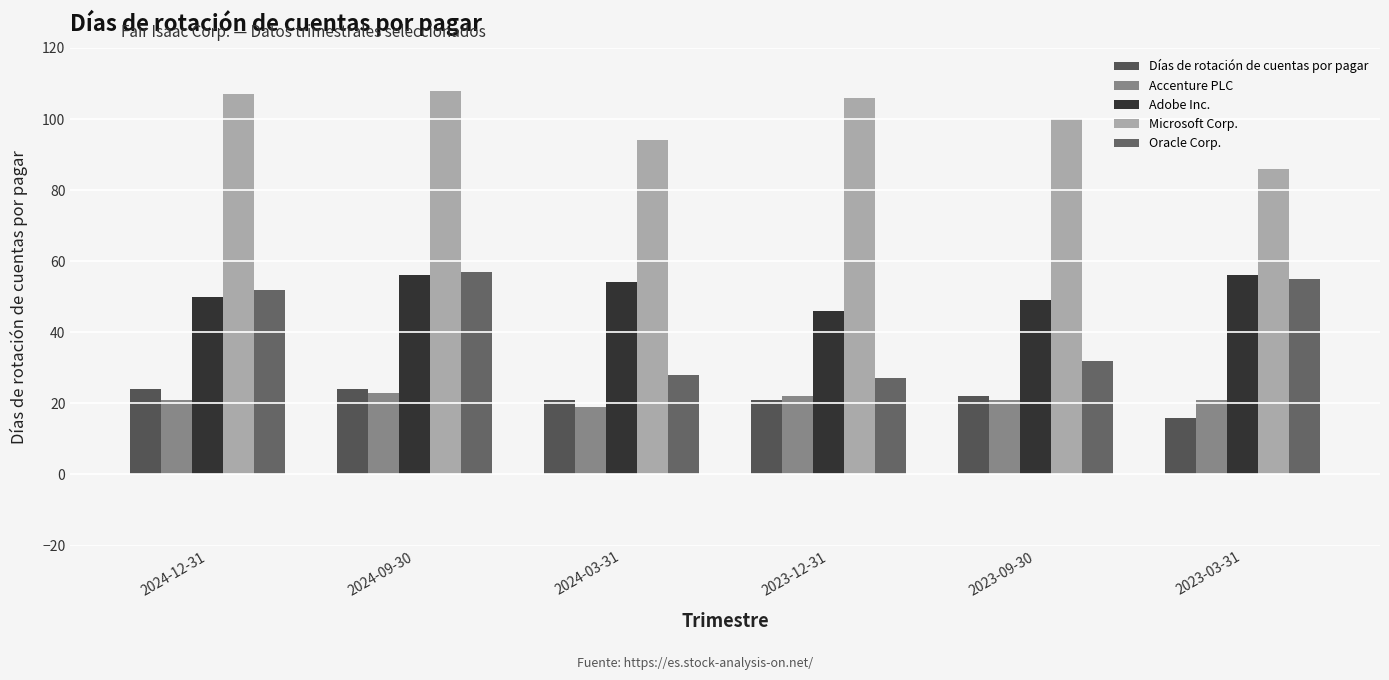

How many data points does each series have?

6